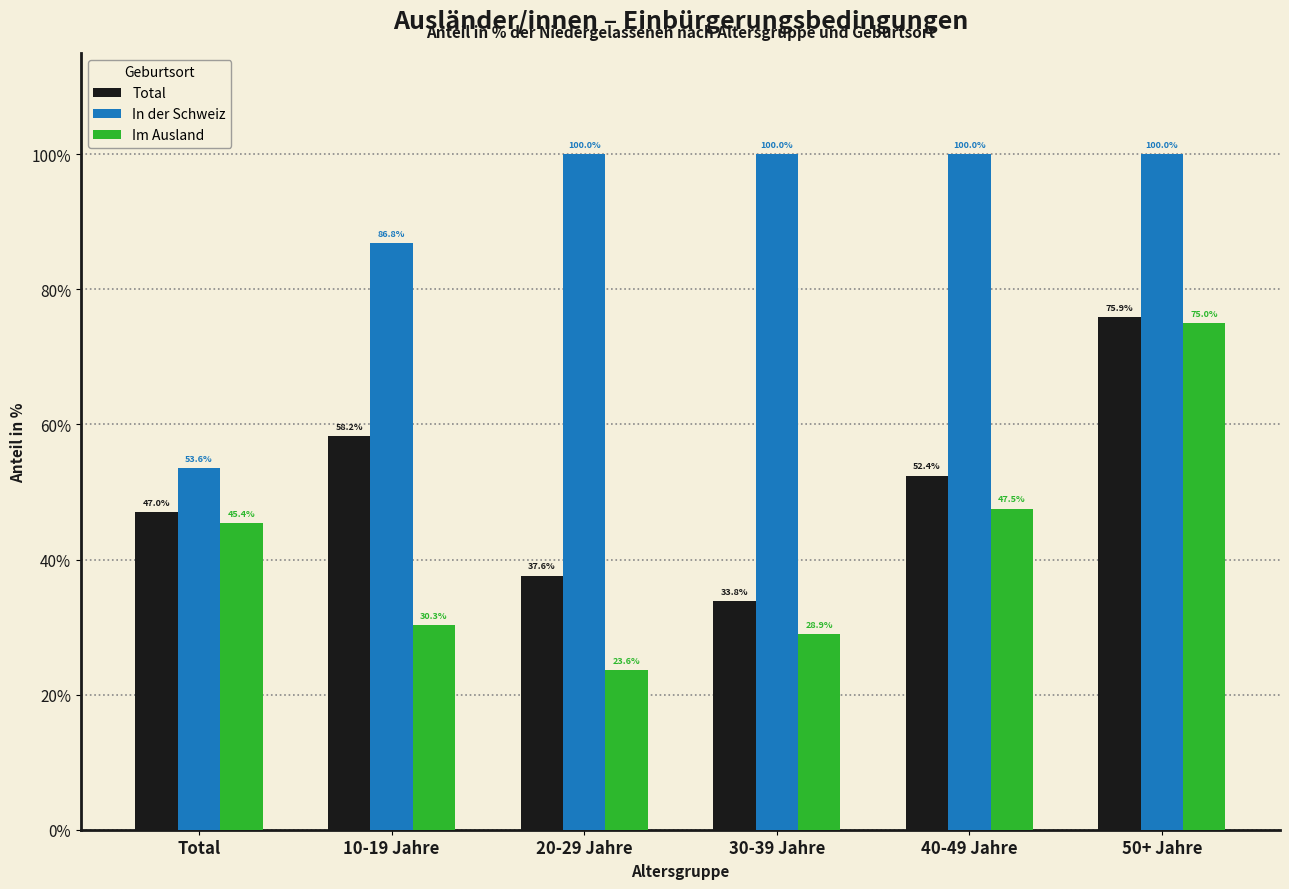

Reading left to right, list all the values displayed in this chart.

Total: Total=47.0	10-19 Jahre=58.2	20-29 Jahre=37.6	30-39 Jahre=33.8	40-49 Jahre=52.4	50+ Jahre=75.9
In der Schweiz: Total=53.6	10-19 Jahre=86.8	20-29 Jahre=100.0	30-39 Jahre=100.0	40-49 Jahre=100.0	50+ Jahre=100.0
Im Ausland: Total=45.4	10-19 Jahre=30.3	20-29 Jahre=23.6	30-39 Jahre=28.9	40-49 Jahre=47.5	50+ Jahre=75.0